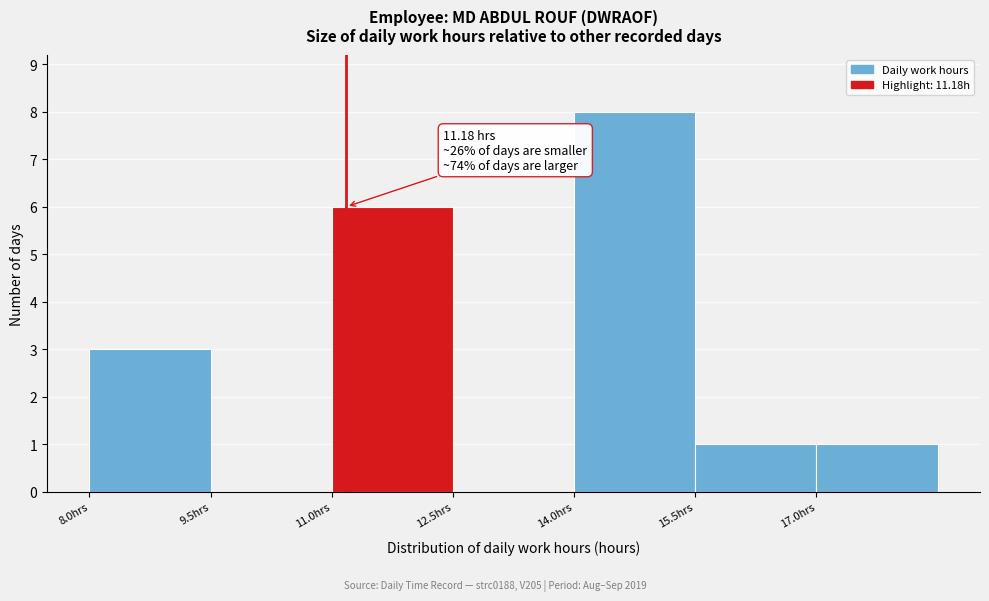

Over which range of the x-axis is the bar tallest?

14.0 to 15.5